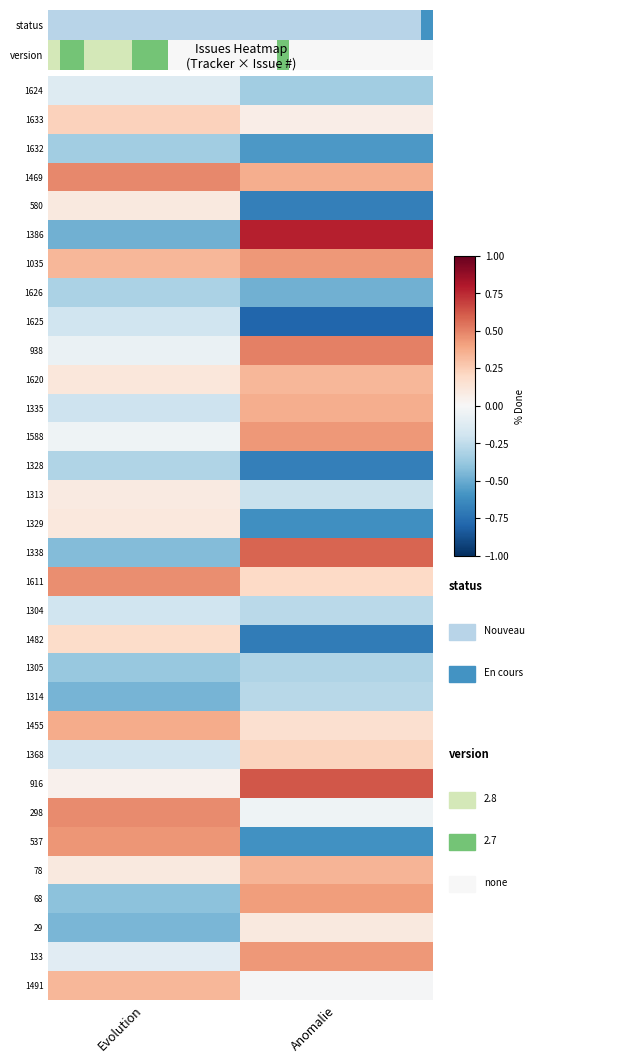

What is the spread (max minus min) of values at Evolution?

1.0